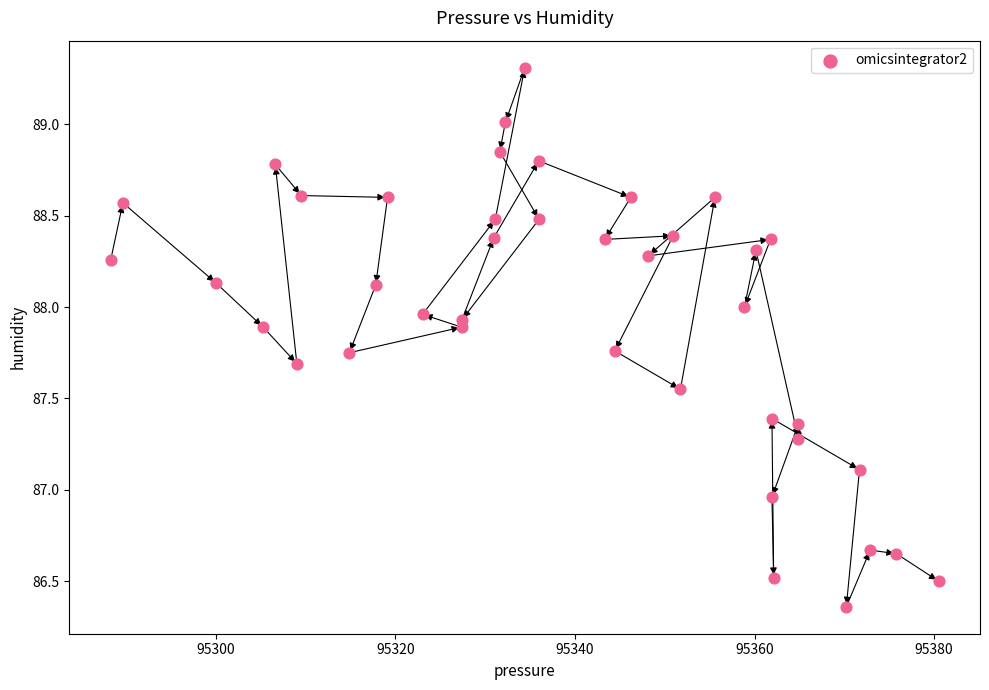

What is the range of X values (max minus min)?

92.2